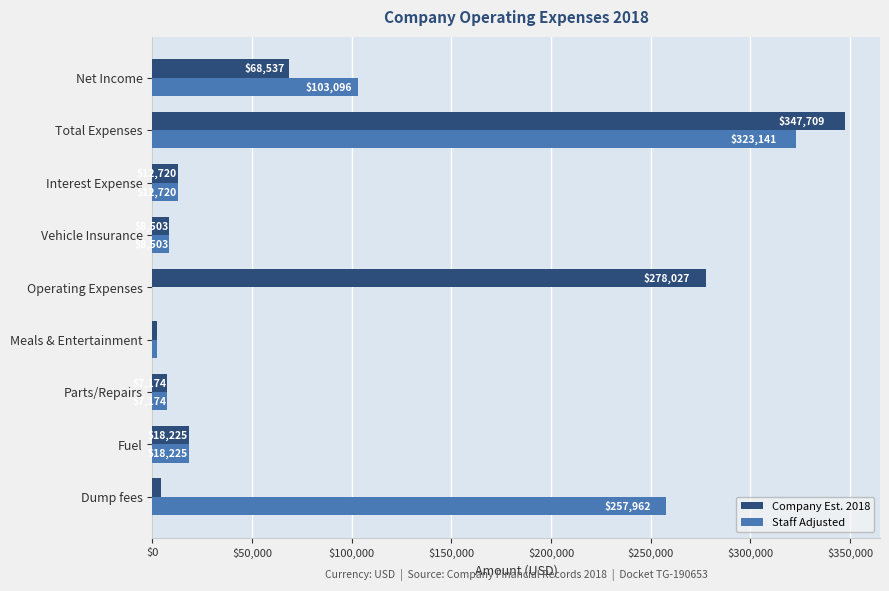

Which series has the largest total across all categories?

Company Est. 2018